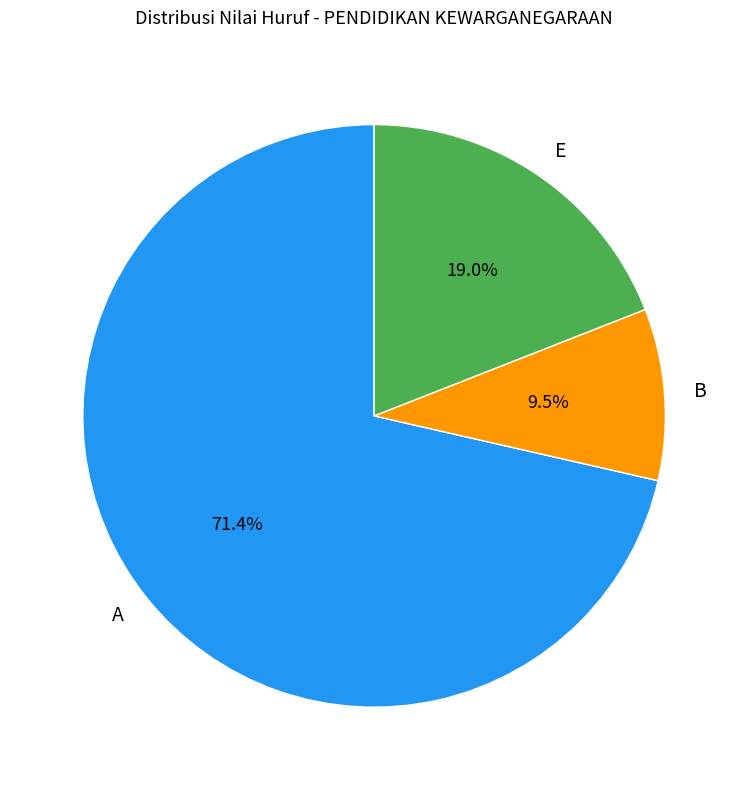

Which has a higher value, B or A?

A